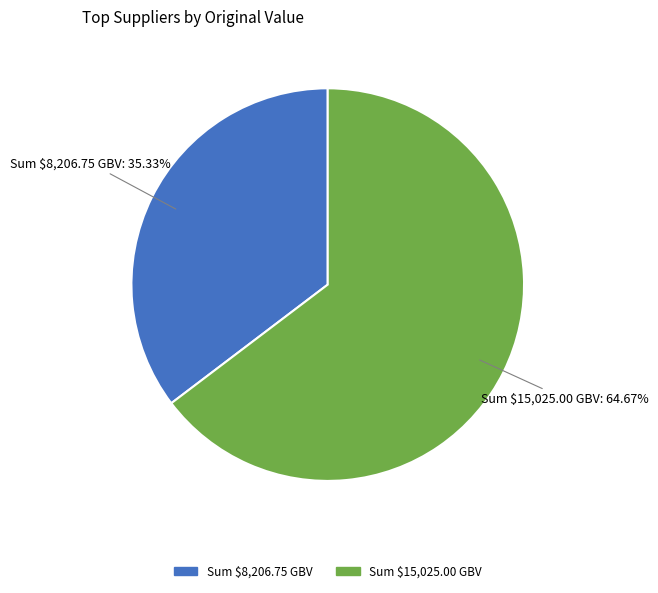

Does any single category account for the majority?

Yes